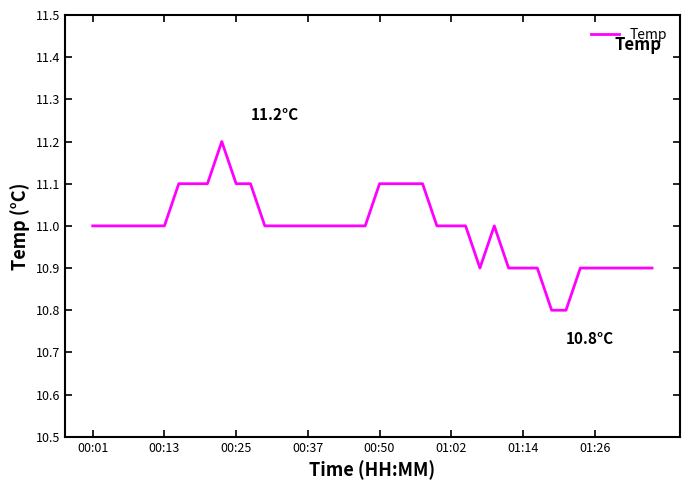

What is the difference between the maximum and minimum values?

0.4